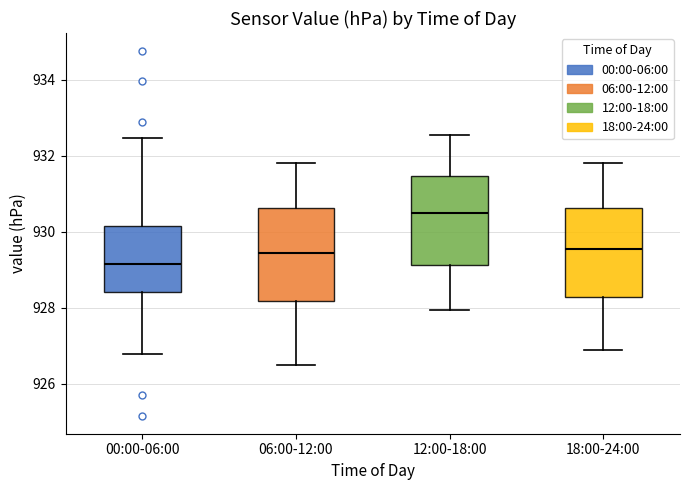

Where does the median line of the box for 12:00-18:00 sit on the y-axis? The values are not printed on the chart, so give them approximately, as read against the axis.

930.6